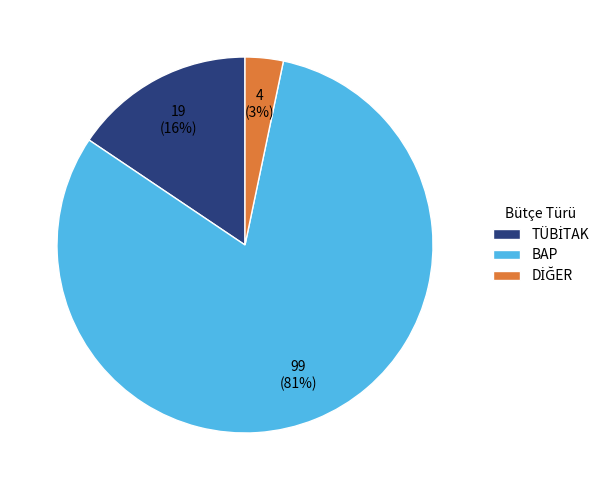

To the nearest percent, what is the average slice percentage?

33%